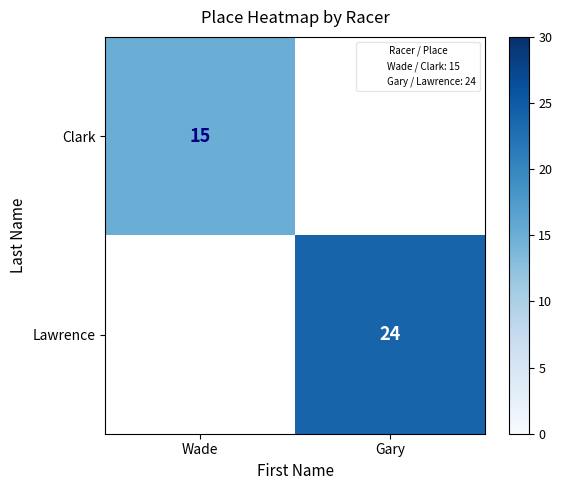

How many categories are shown in the chart?

2